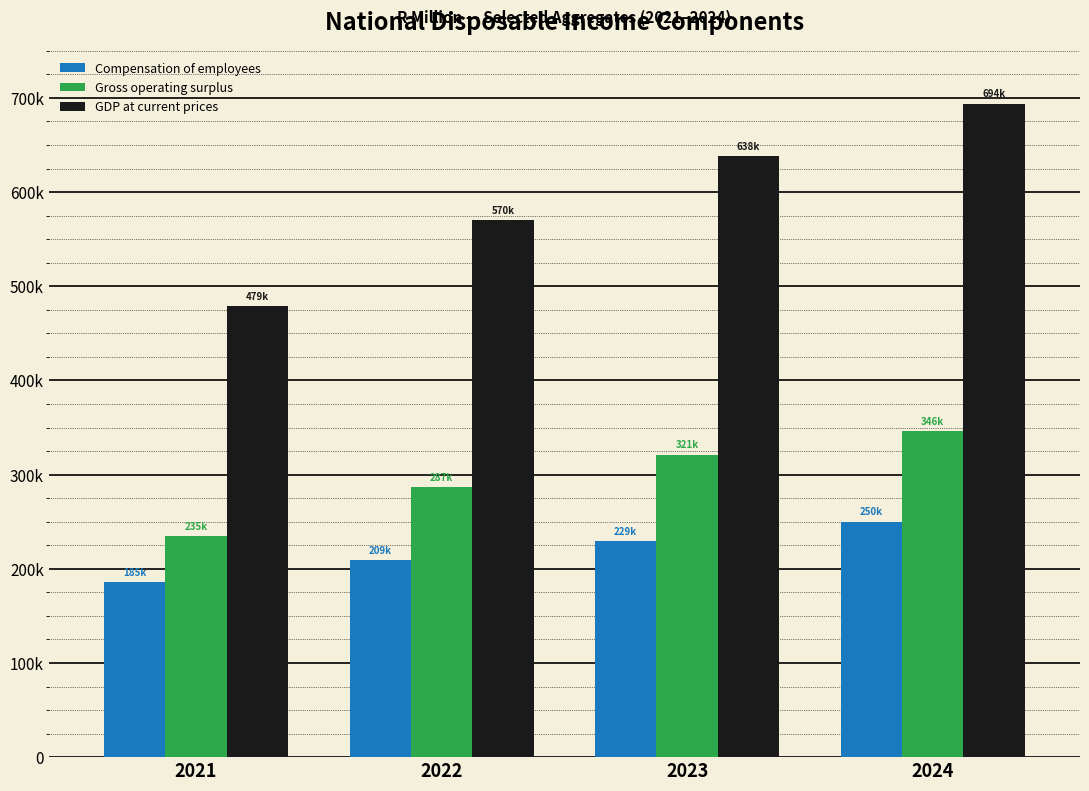

What are all the series names shown in the legend?

Compensation of employees, Gross operating surplus, GDP at current prices